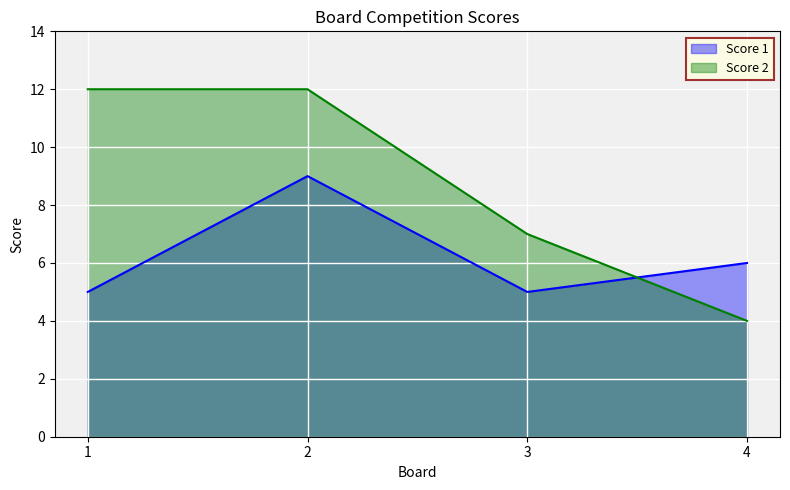

How many lines are shown in the chart?

2